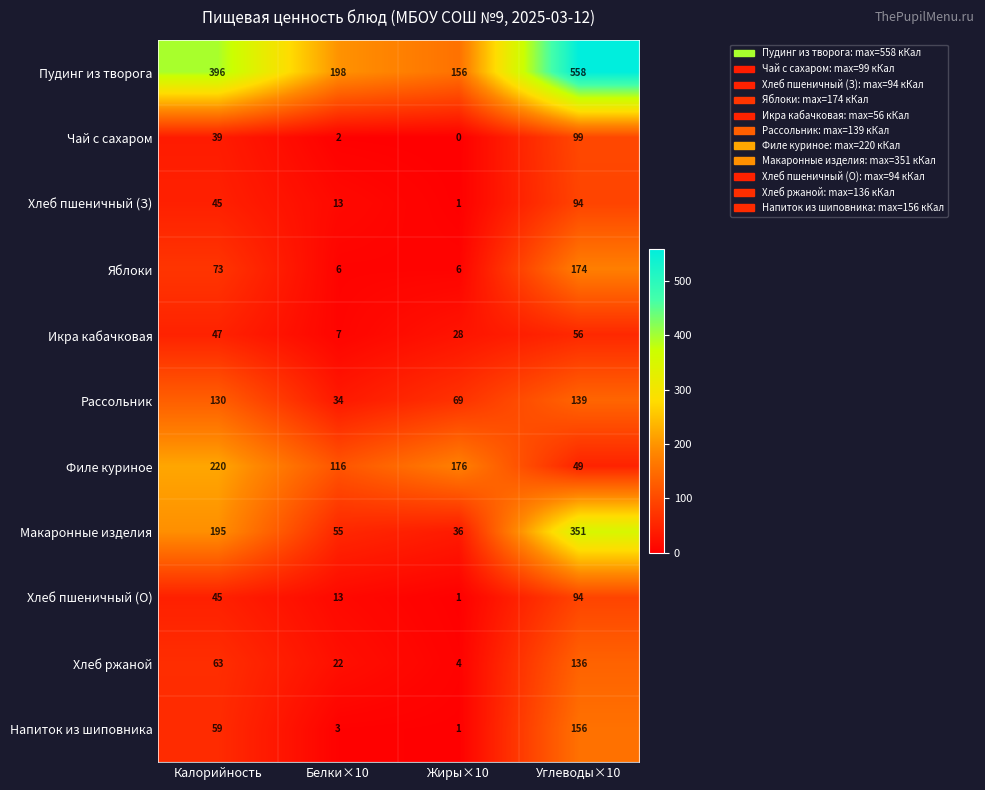

How many series are shown in this chart?

11